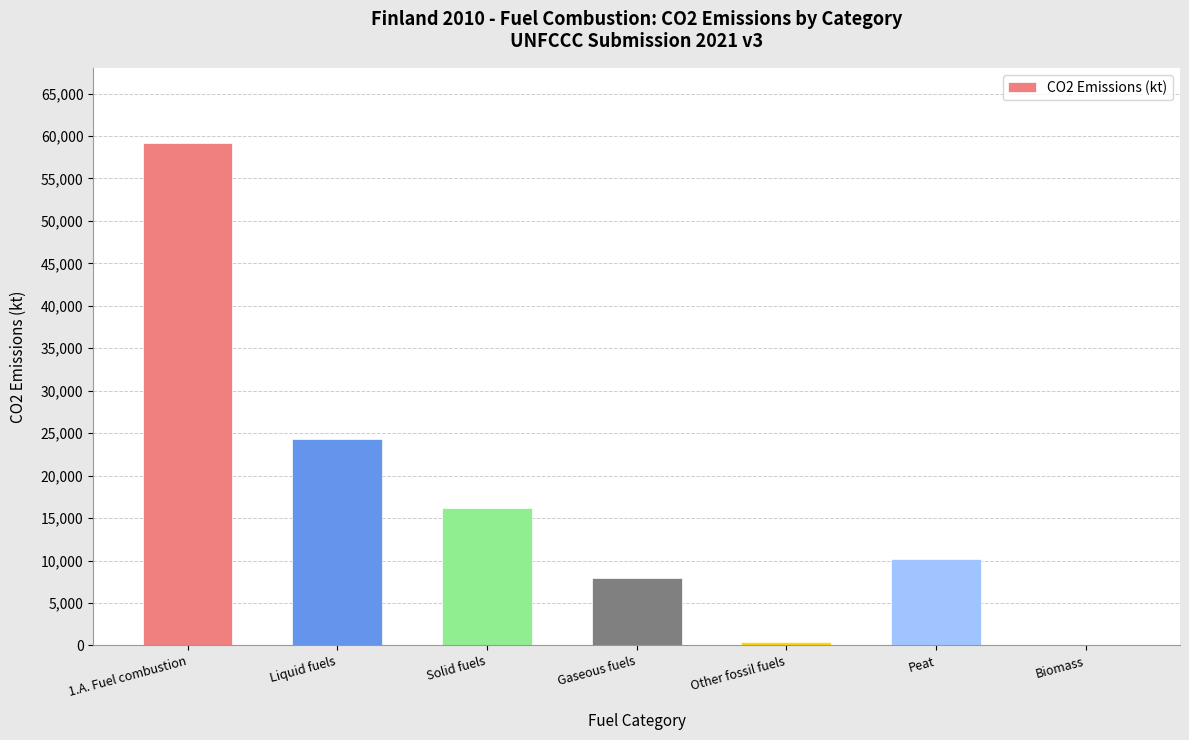

Reading right to left, extract all data points from this chart.

Biomass=0.0	Peat=10225.0	Other fossil fuels=440.5	Gaseous fuels=7985.7	Solid fuels=16191.4	Liquid fuels=24308.3	1.A. Fuel combustion=59151.0